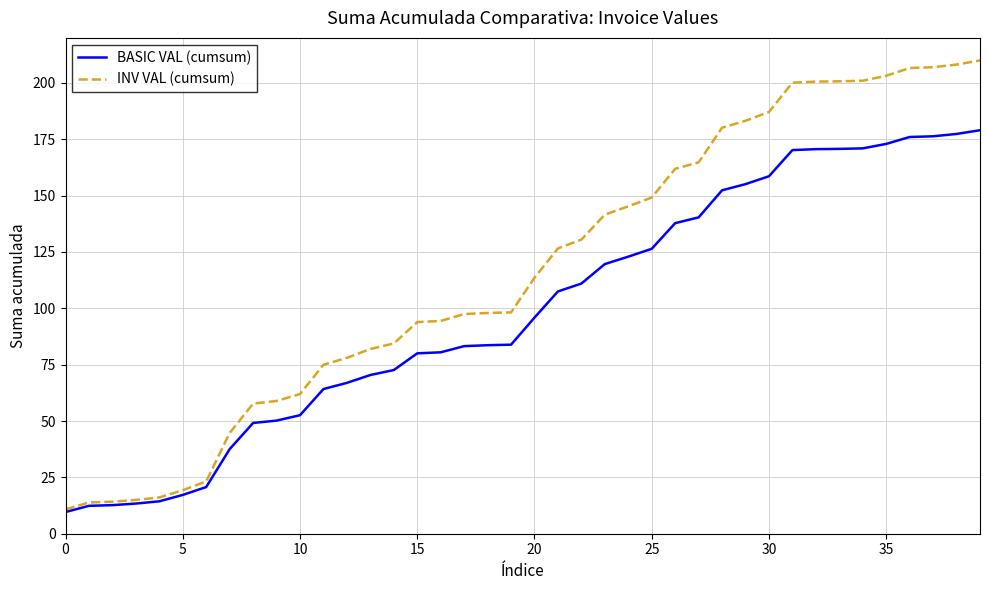

What is the minimum value shown in the chart?

9.6